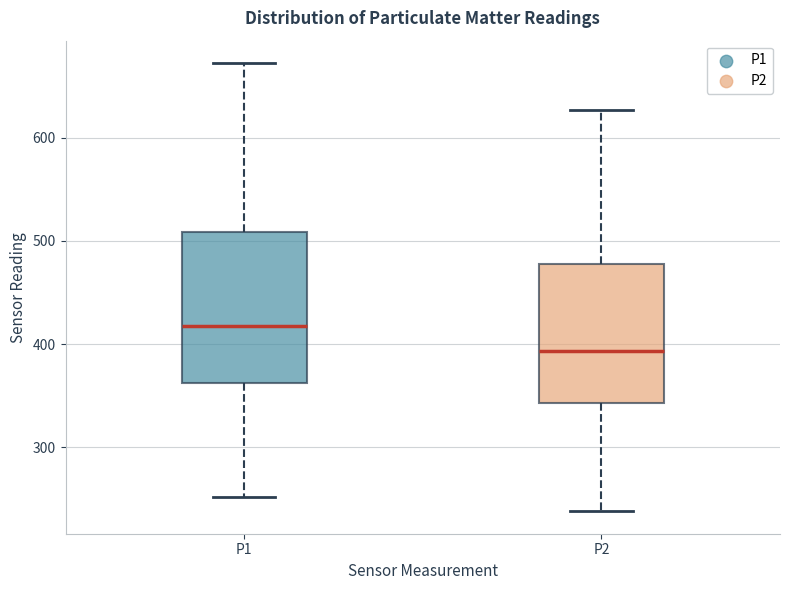

Where does the lower whisker of the box for P2 end on the y-axis? The values are not printed on the chart, so give them approximately, as read against the axis.

240